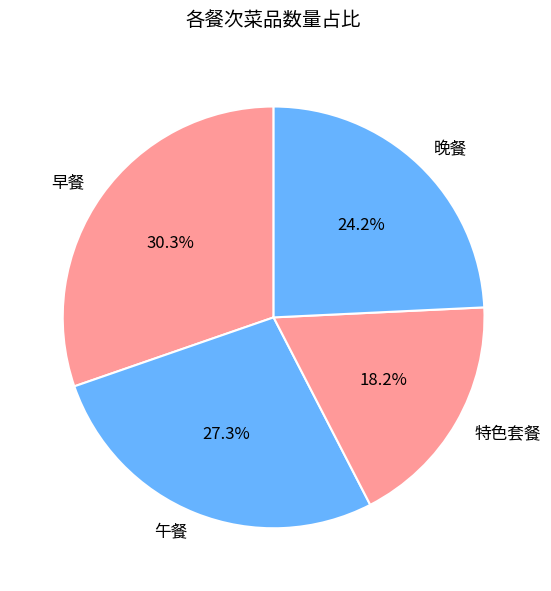

Does 晚餐 account for over 50% of the chart?

No